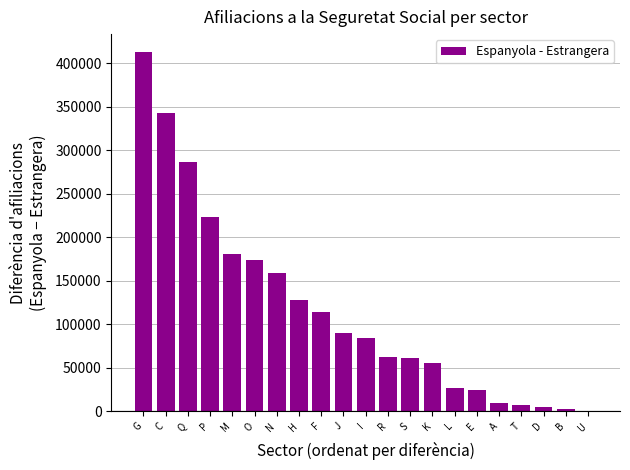

True or false: the data shows 716907 at G.

False